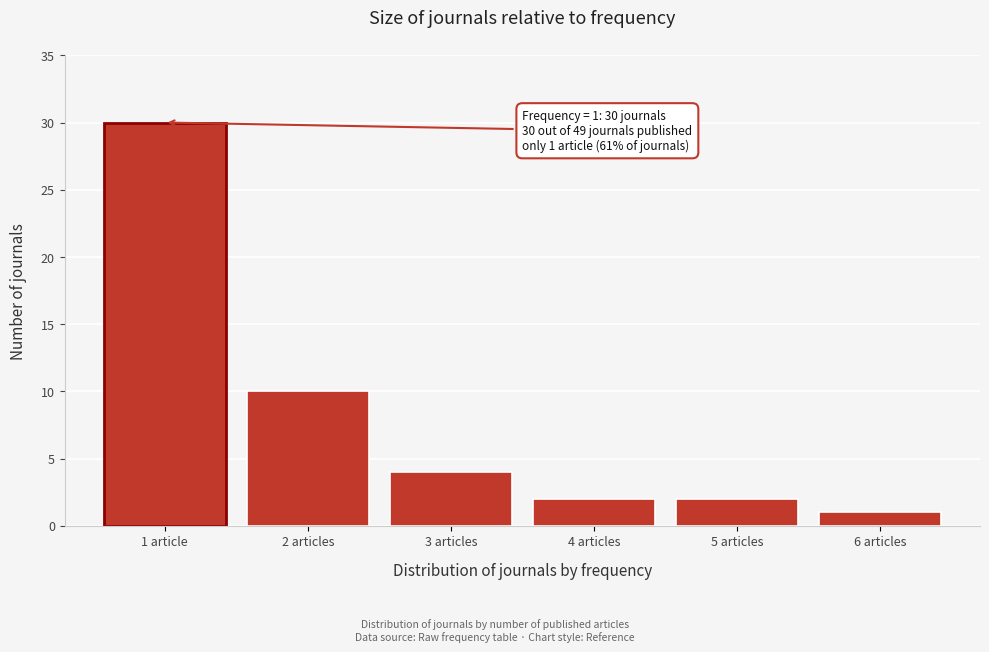

Reading right to left, extract all data points from this chart.

6 articles=1	5 articles=2	4 articles=2	3 articles=4	2 articles=10	1 article=30